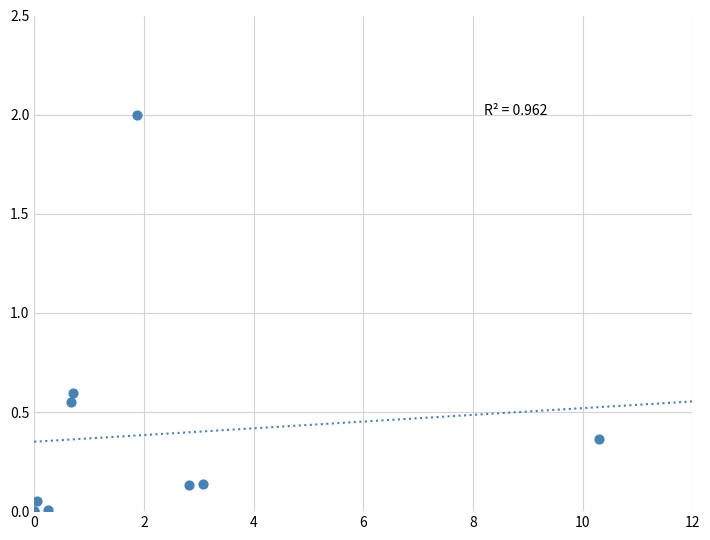

What Y value in the scatter plot is closest to 1?

0.6